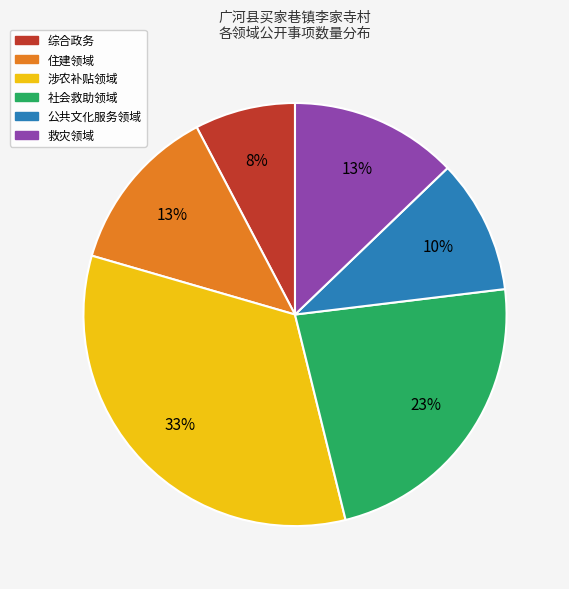

Is there any slice that represents more than half of the pie?

No